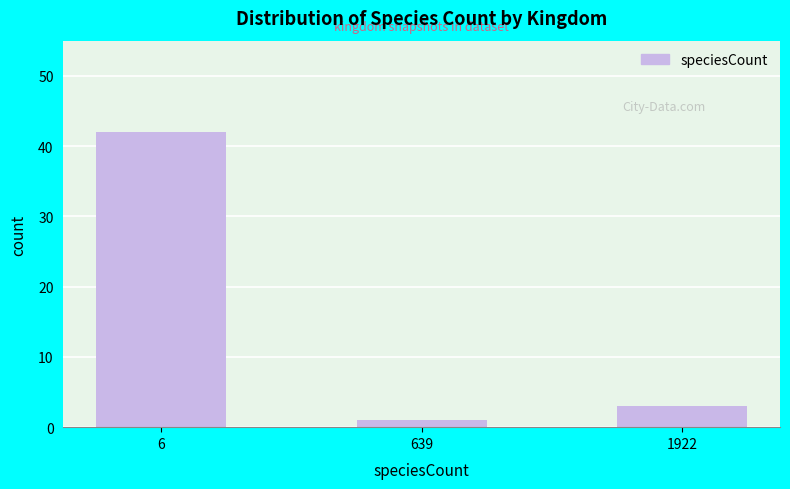

Between 1922 and 639, which is larger?

1922